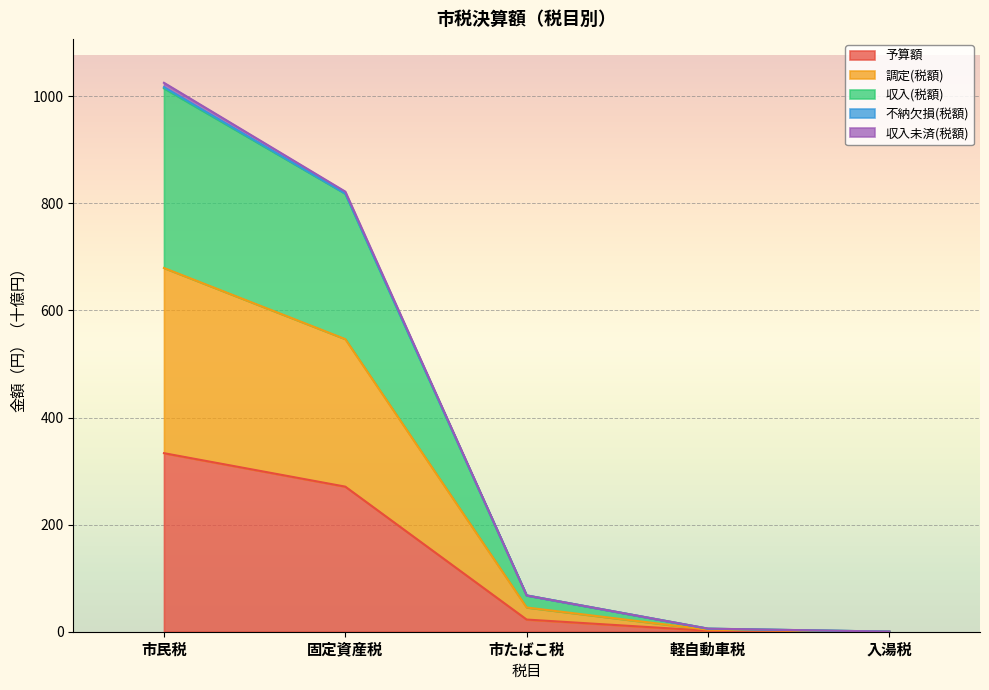

True or false: 調定(税額) has more than 0 points higher than both neighbors.

False